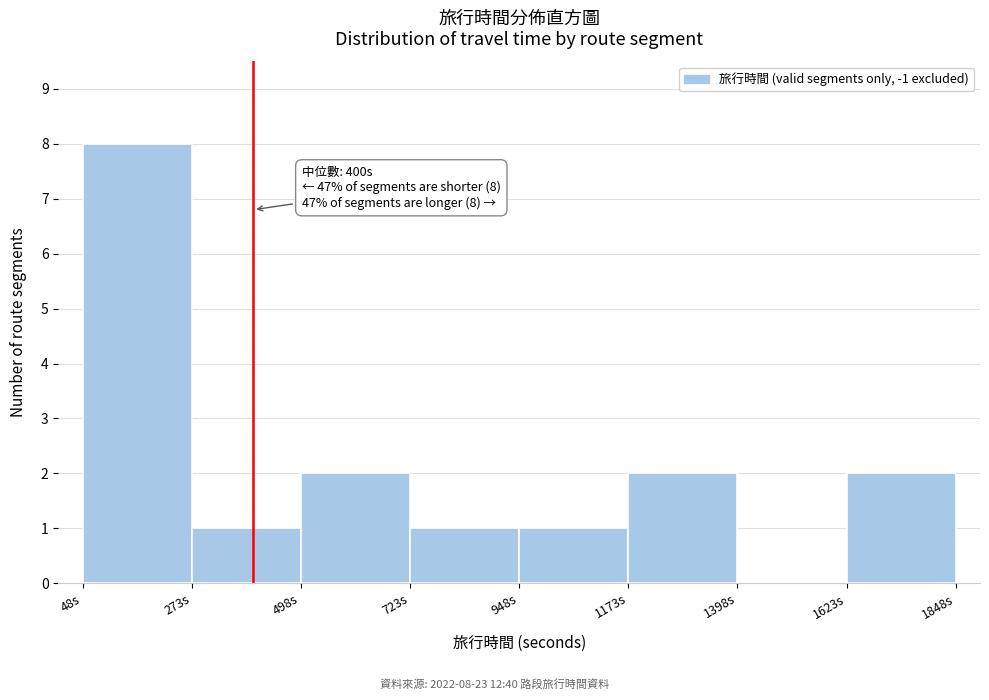

Over which range of the x-axis is the bar tallest?

50 to 250